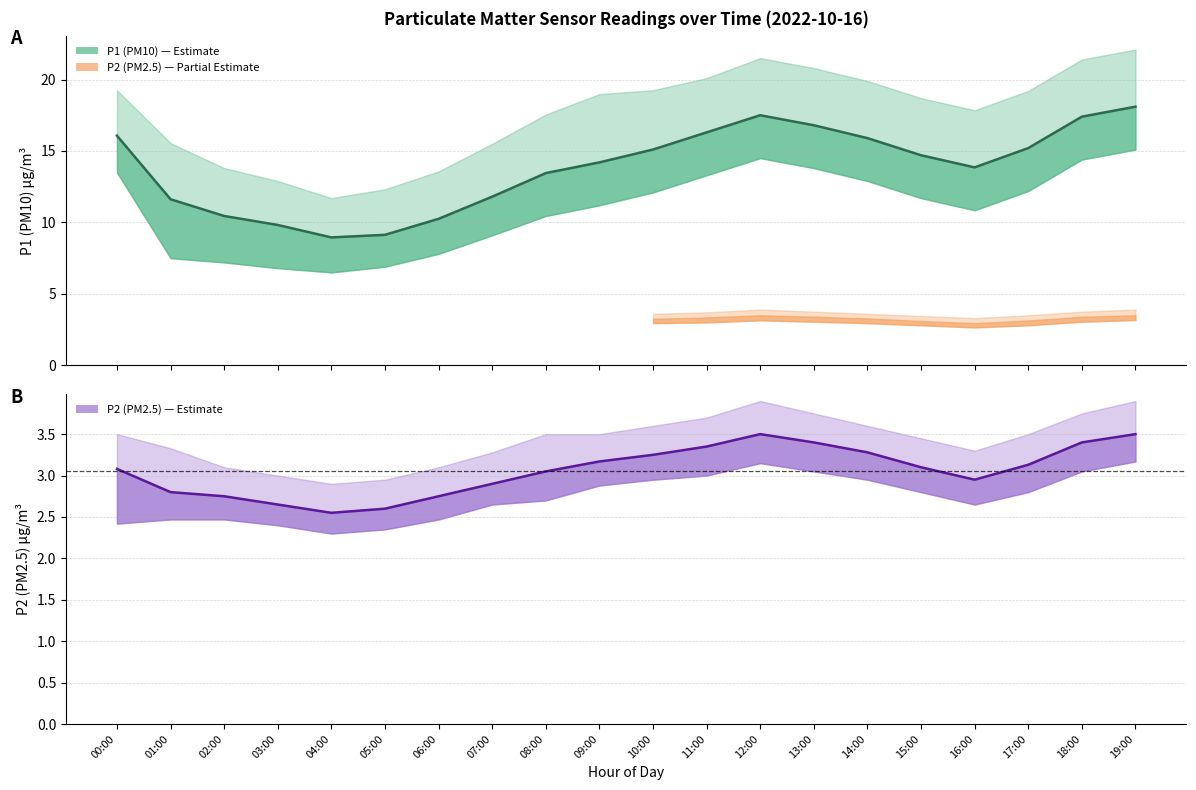

What value does the P2 series have at 17:00?

3.1